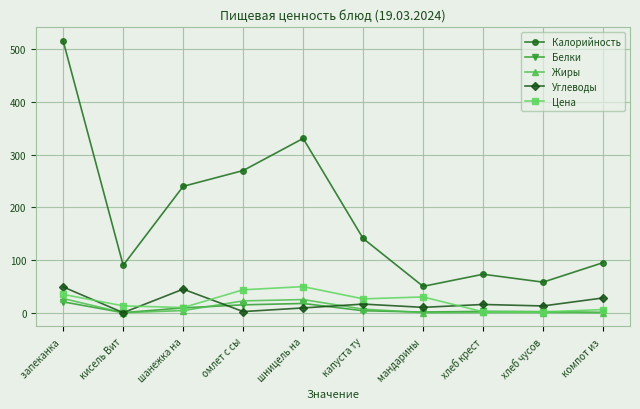

What is the value of the Цена point at the 5th from the left?

49.5